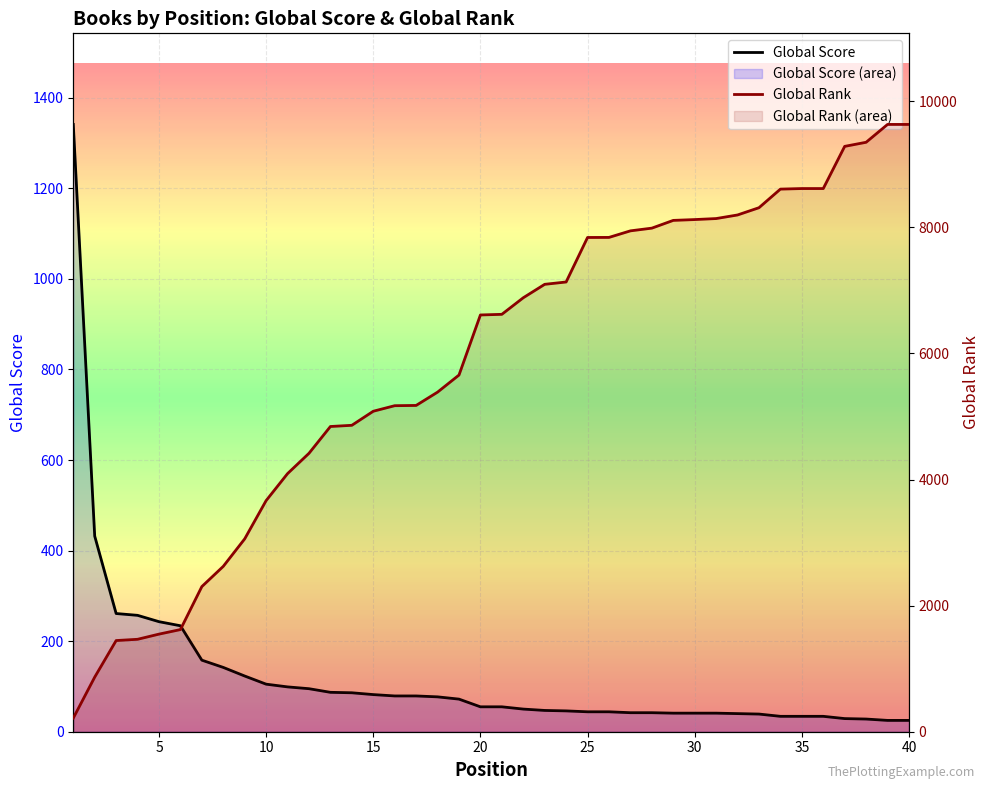

Does the chart display data point markers on the line(s)?

No